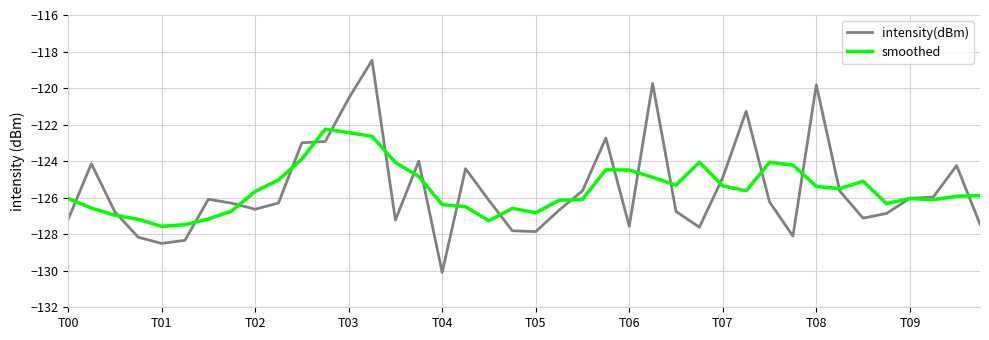

What is the maximum value for intensity(dBm)?

-118.5